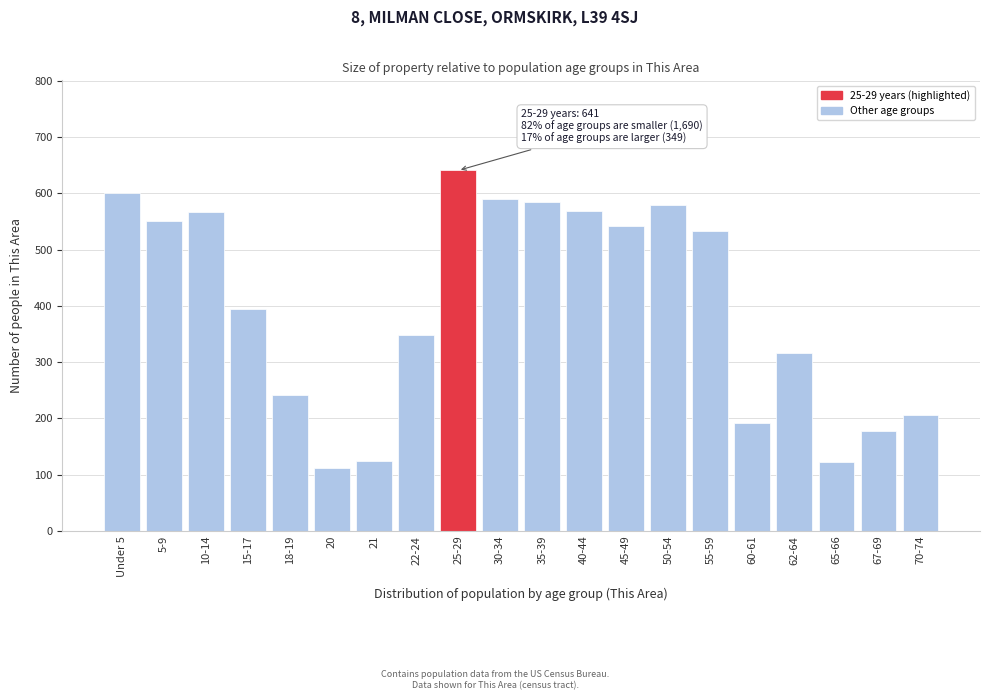

What is the difference between the maximum and minimum values?

529